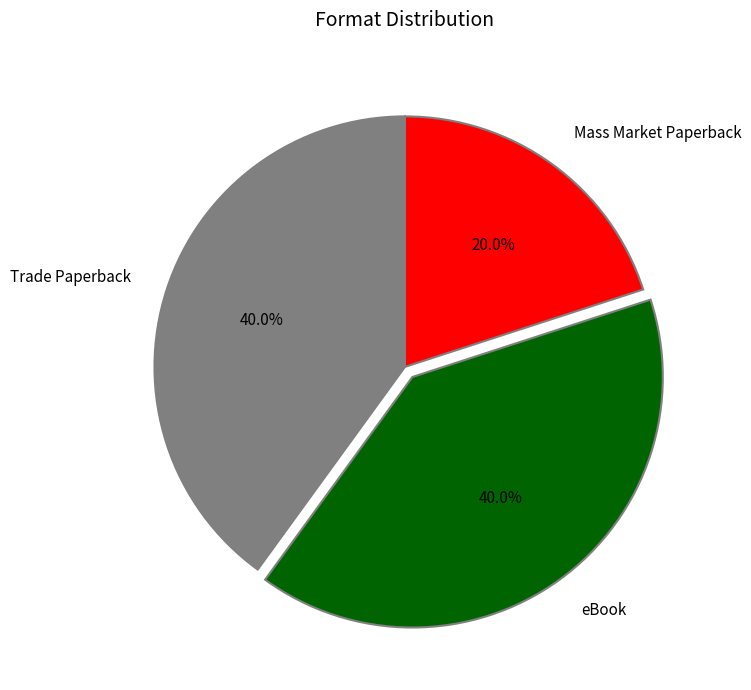

True or false: Trade Paperback accounts for 40% of the total.

True